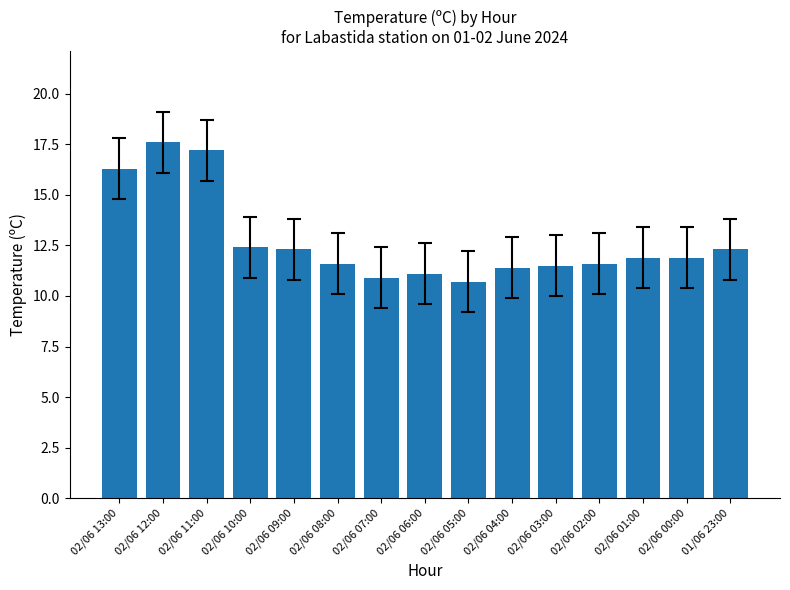

True or false: the data shows 2.9 at 02/06 04:00.

False